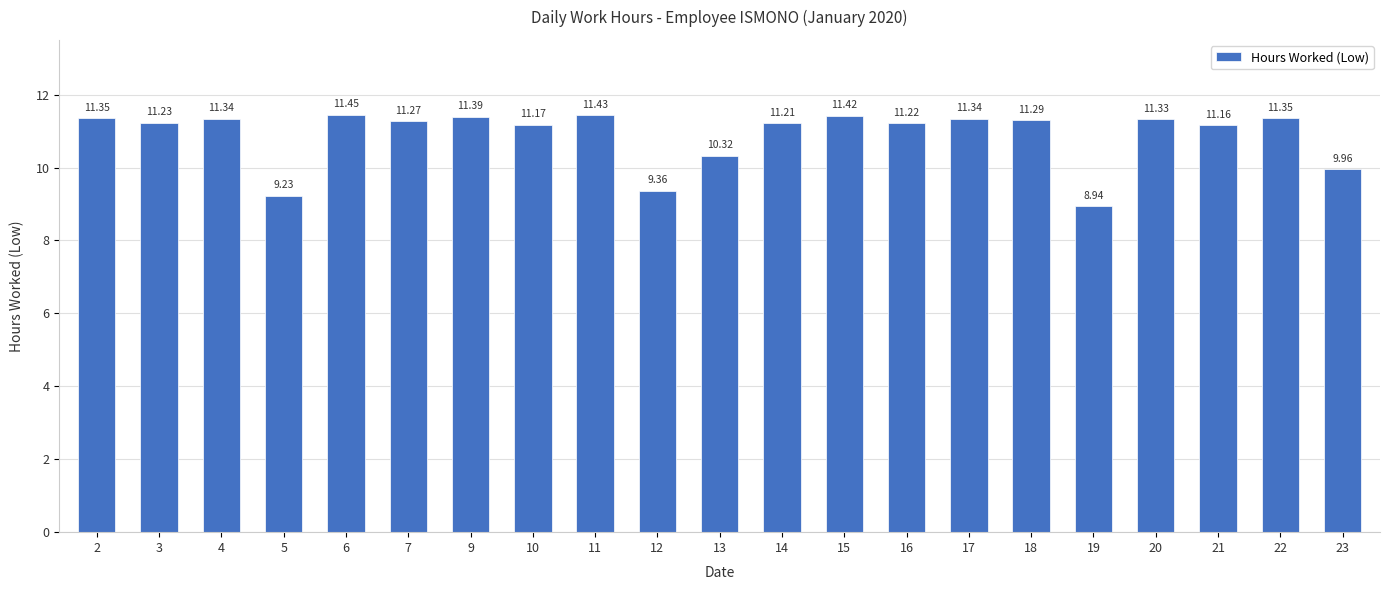

How many series are shown in this chart?

1